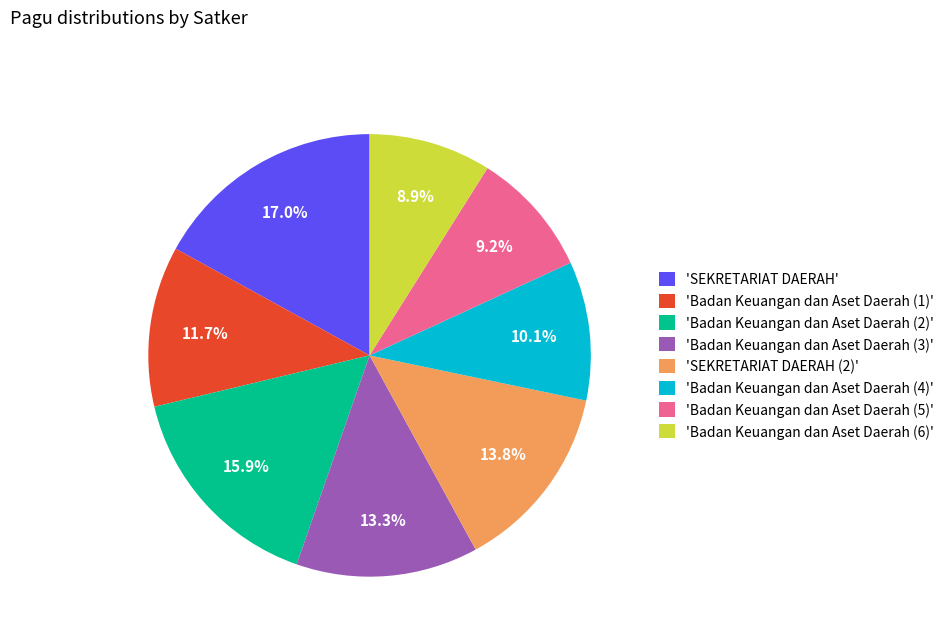

Does any single category account for the majority?

No